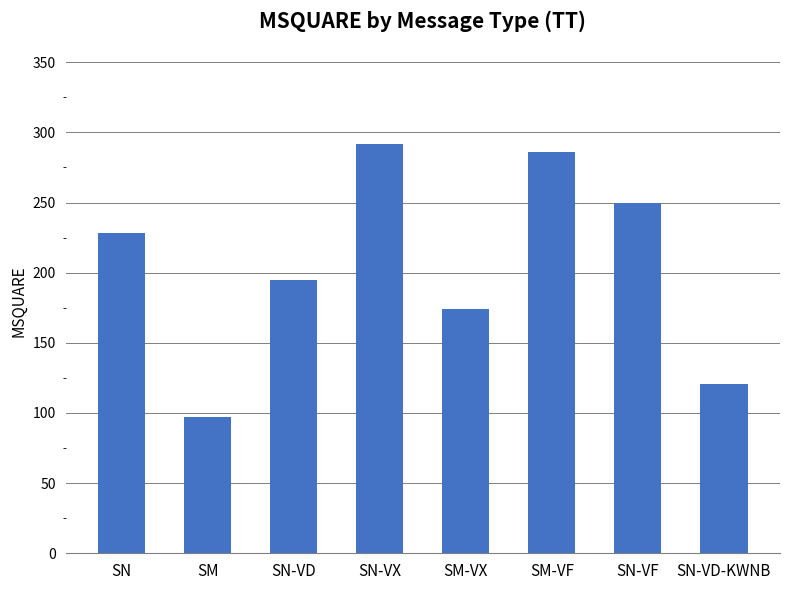

The value at SM is 97. True or false?

True